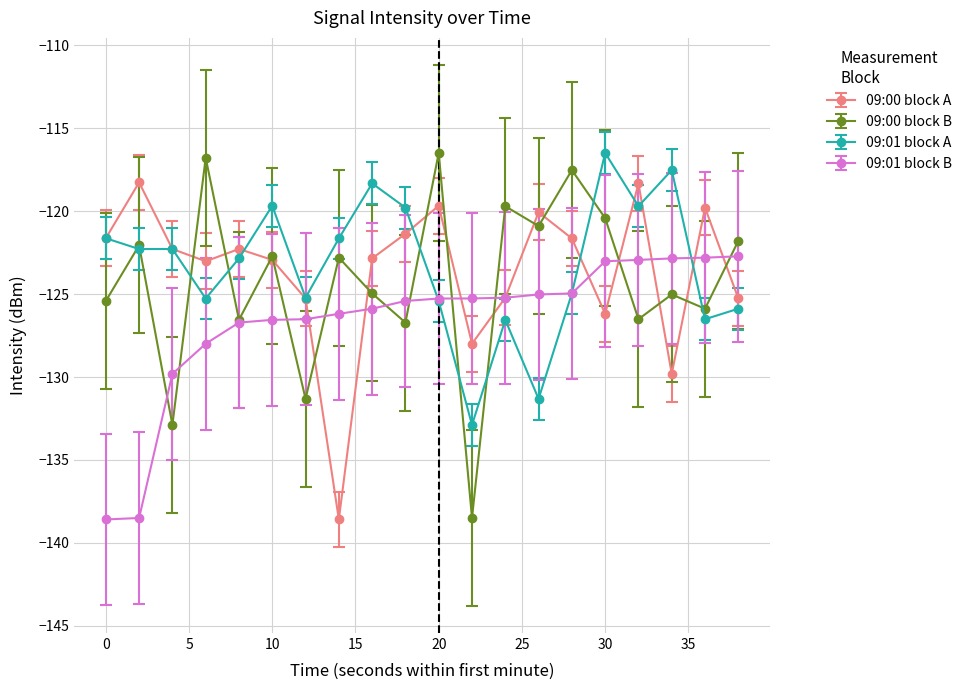

How many categories are shown in the chart?

20